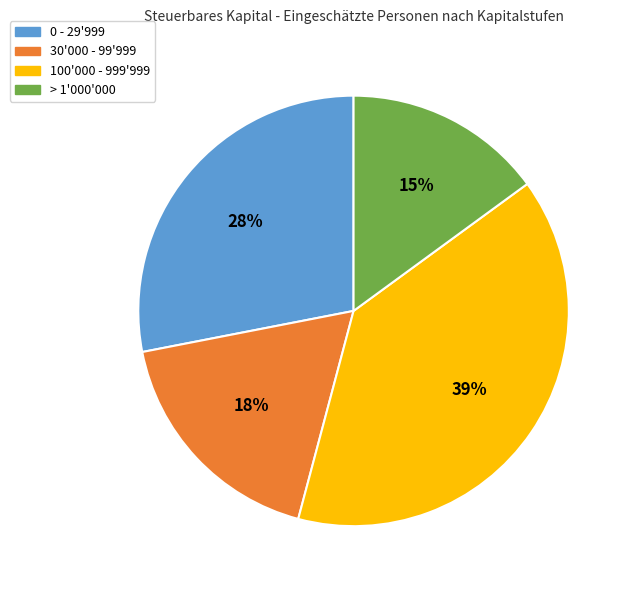

How many segments does this pie chart have?

4